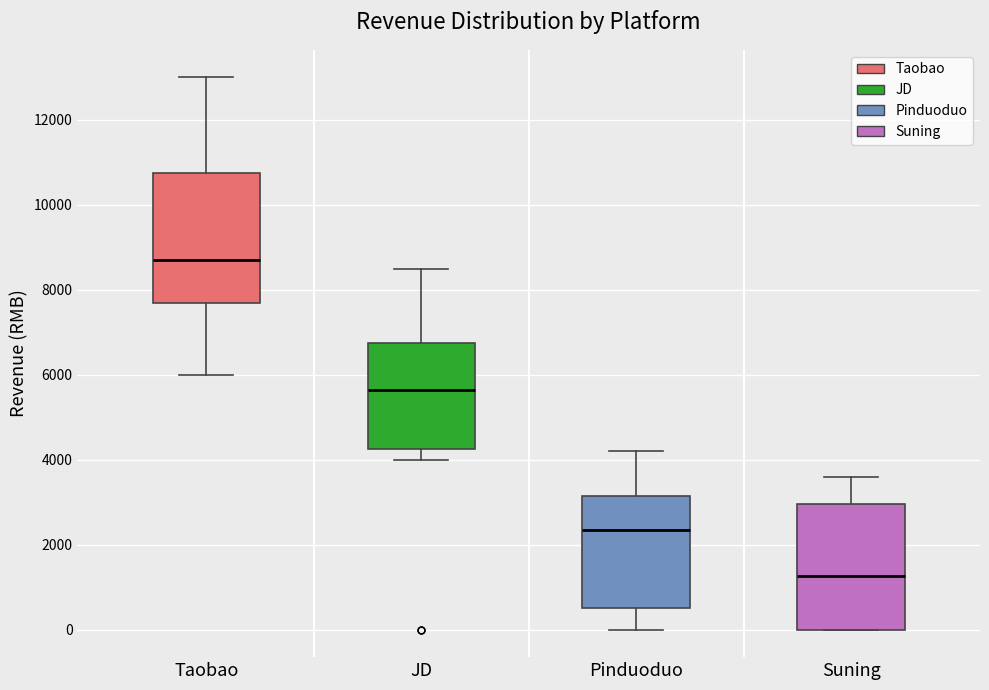

Reading left to right, transcribe this box plot: for each box, give where its median line is, the range the box spans, and where its two whiskers end, as read against the y-axis. The values are not printed on the chart, so give them approximately, as read against the axis.

Taobao: median 8800, box 7800 to 10800, whiskers 6000 to 13000
JD: median 5600, box 4200 to 6800, whiskers 4000 to 8600
Pinduoduo: median 2400, box 600 to 3200, whiskers 0 to 4200
Suning: median 1200, box 0 to 3000, whiskers 0 to 3600